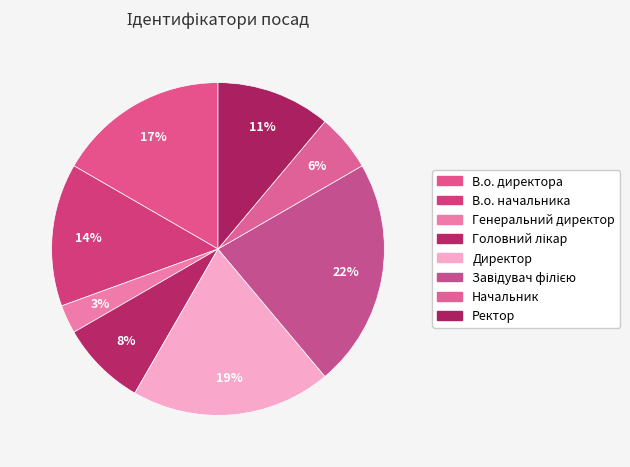

Does any single category account for the majority?

No